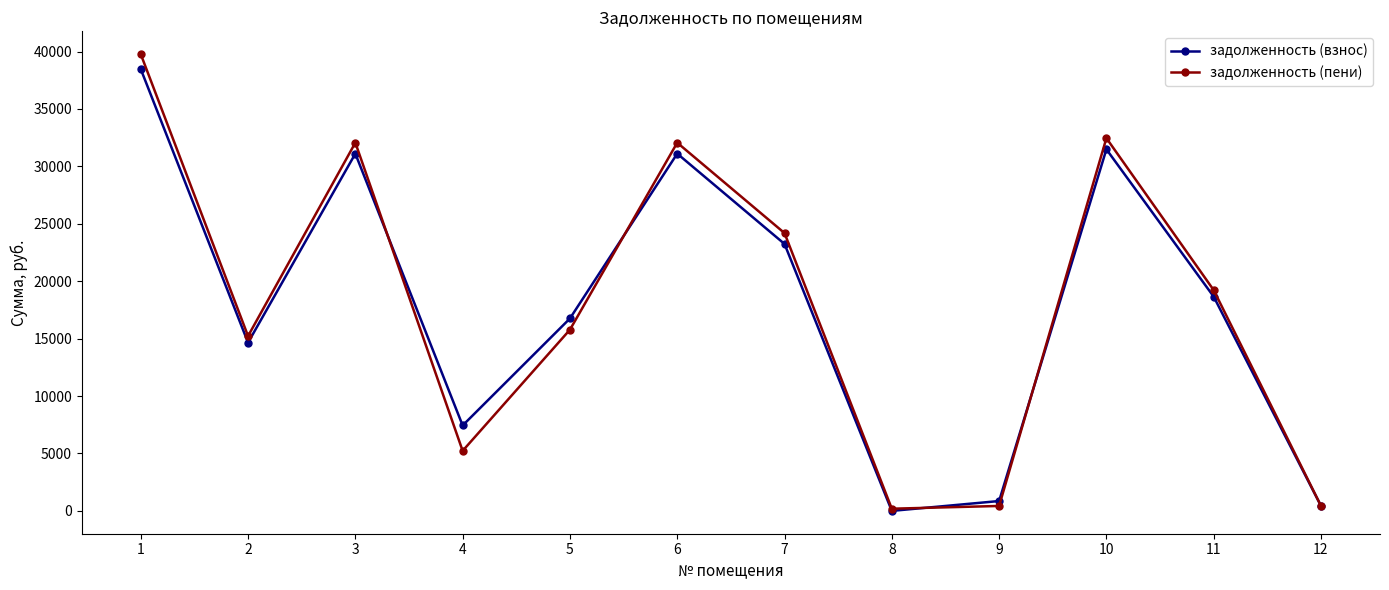

Which category has the lowest value across all series?

8